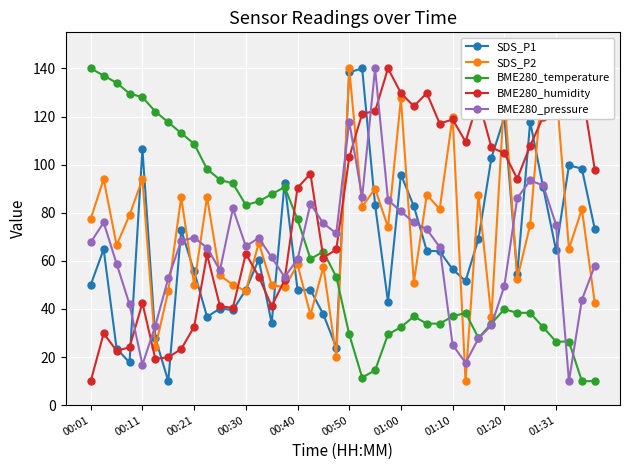

What is the lowest value of the BME280_temperature series?

10.0